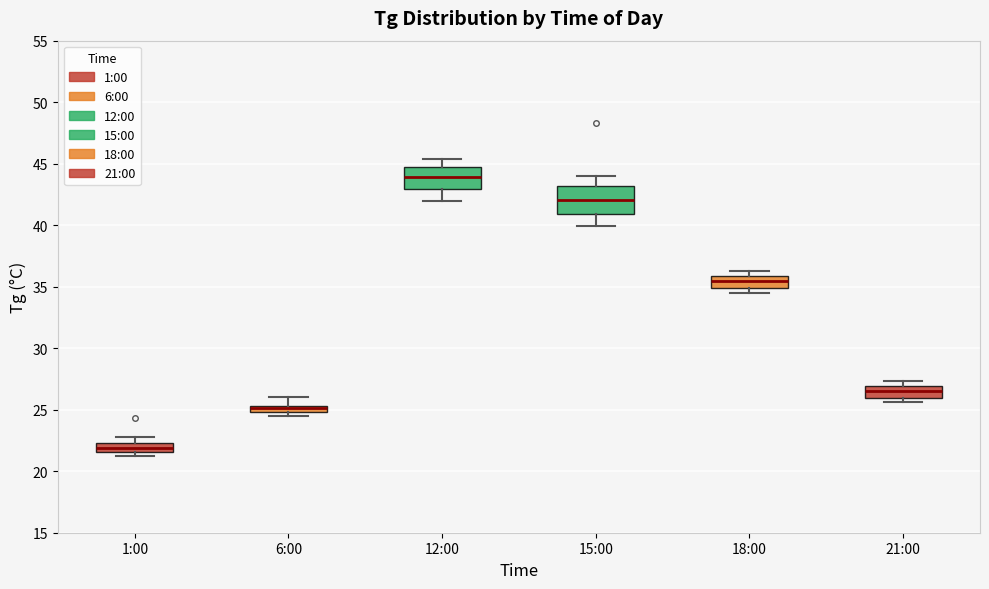

Which box has the lowest median line?

1:00